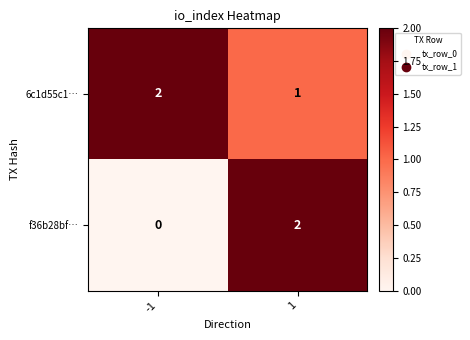

How many data points does each series have?

2